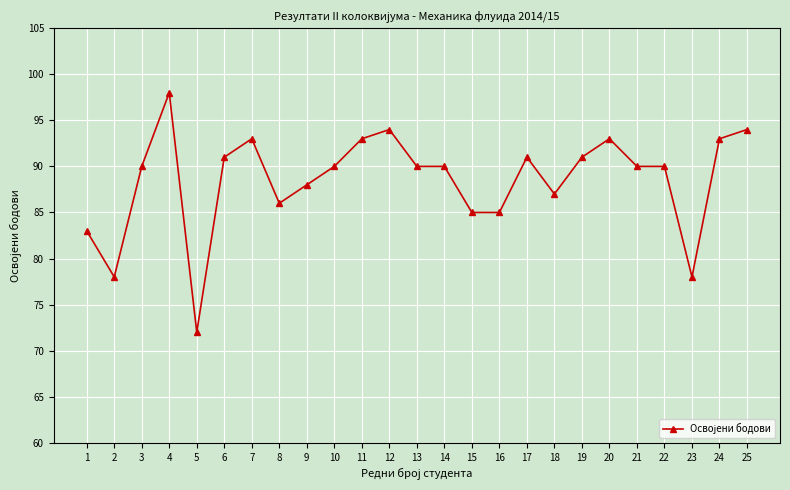

What is the difference between the values at 13 and 19?

1